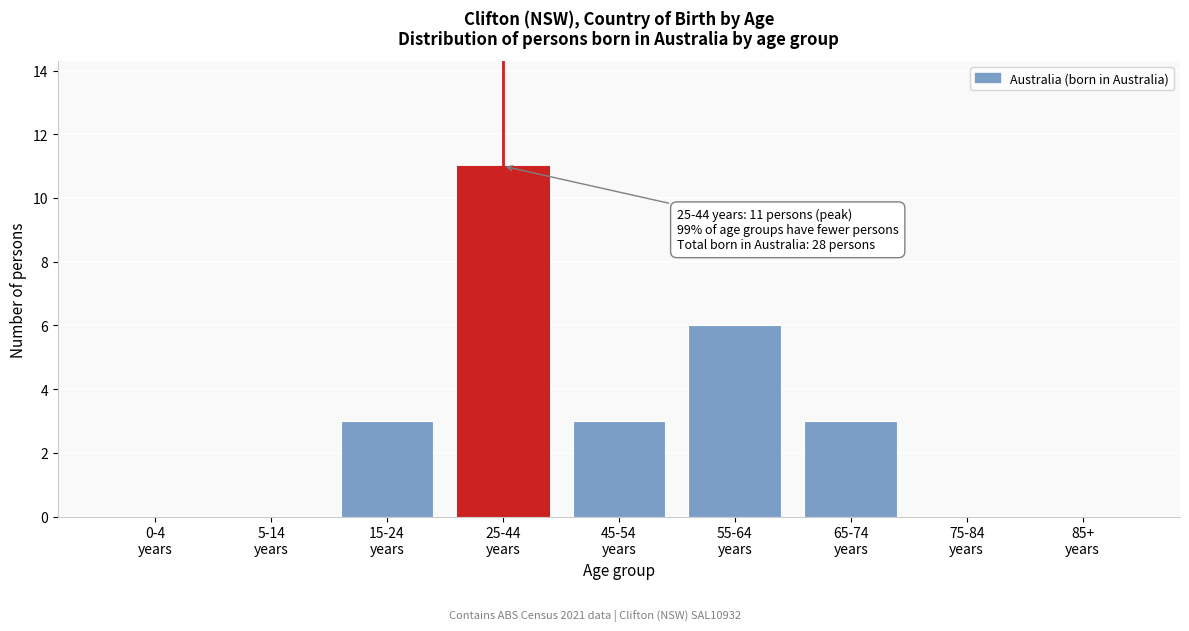

What is the sum of all values?

26